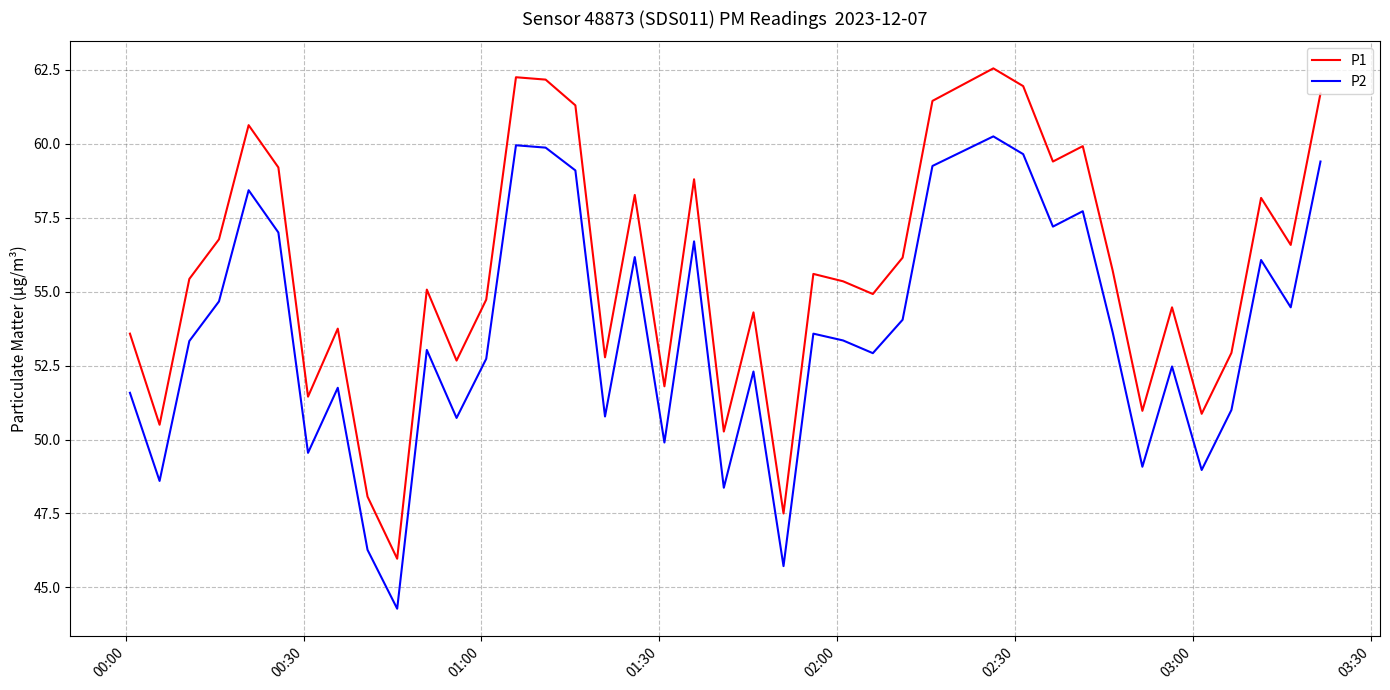

Which series has the widest spread of values?

P1